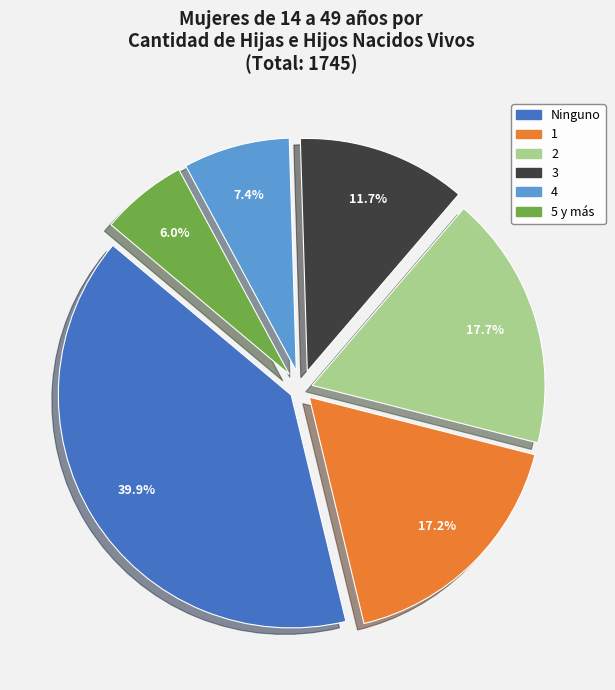

To the nearest percent, what portion does Ninguno represent?

40%